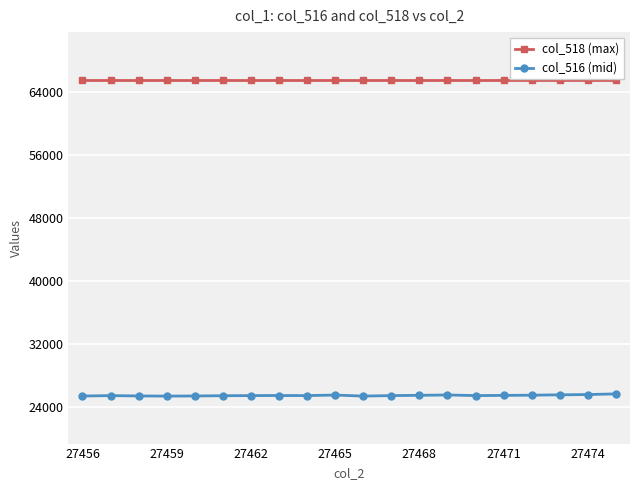

List the series in order of their peak value, highest first.

col_518 (max), col_516 (mid)